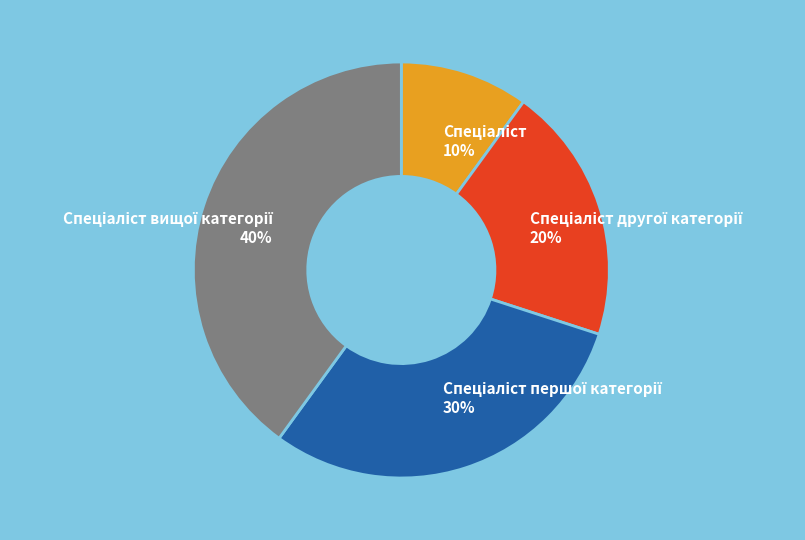

To the nearest percent, what is the average slice percentage?

25%